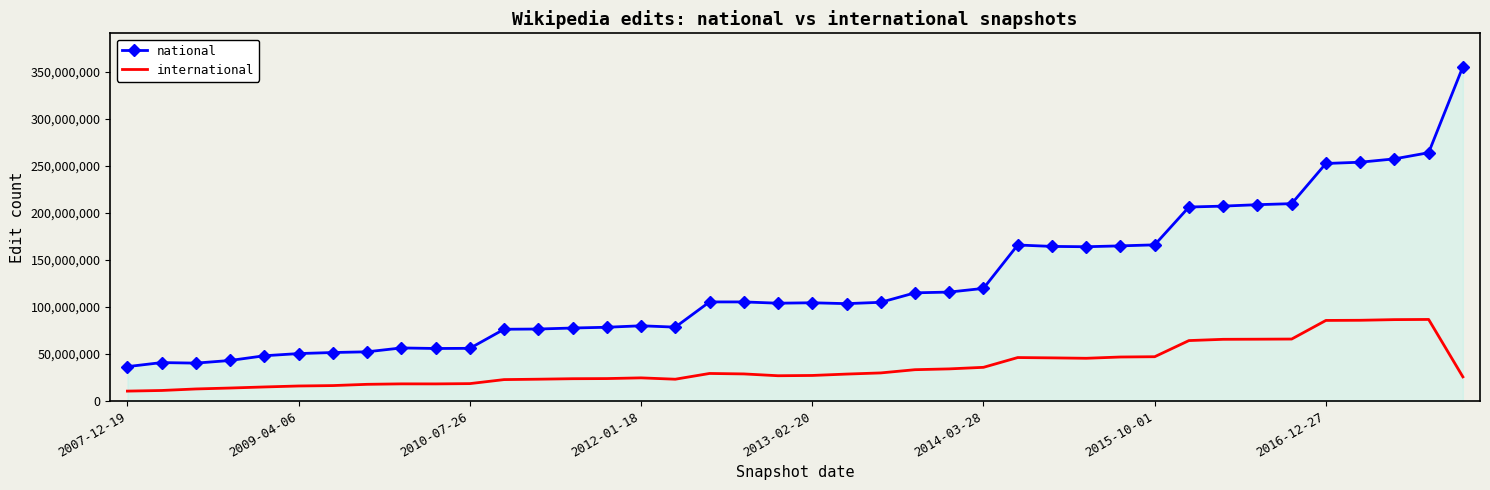

True or false: national and international cross at least once.

False